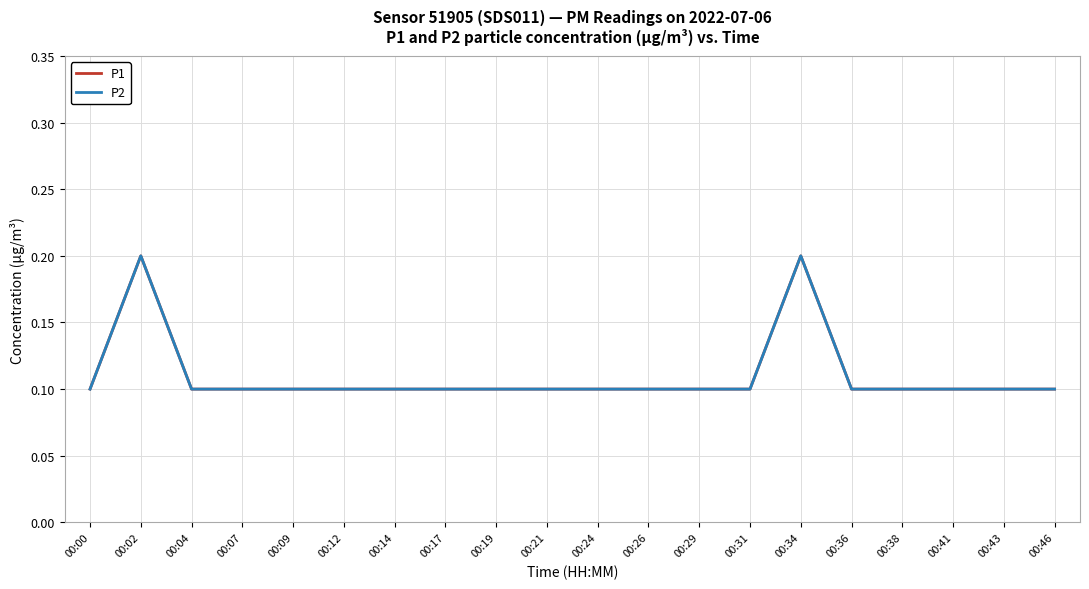

How many lines are shown in the chart?

2